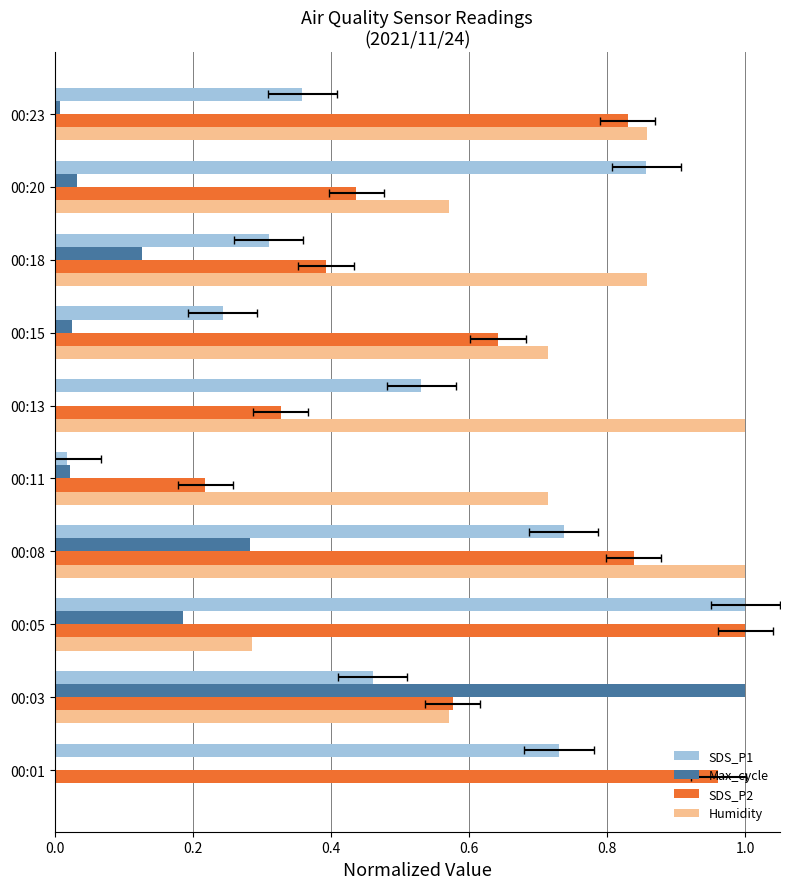

What is the average value of the SDS_P2 series?

0.6